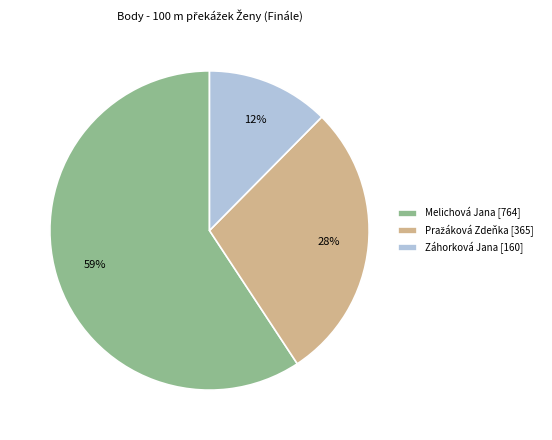

Is there a majority slice in this chart?

Yes